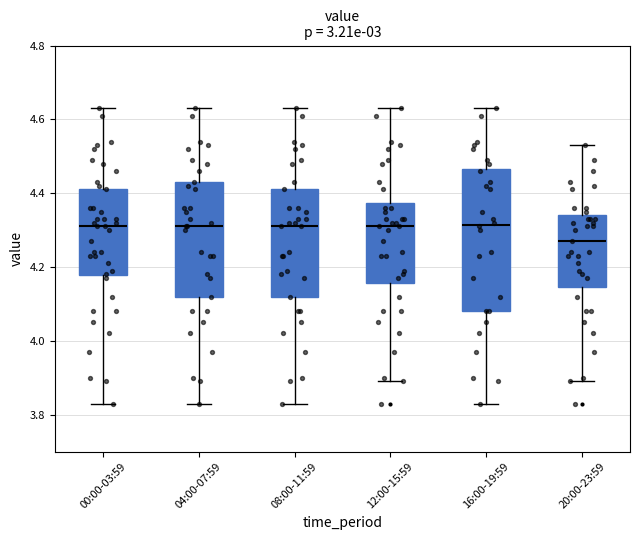

Comparing the boxes themselves (not the whiskers), which one is the tallest?

16:00-19:59